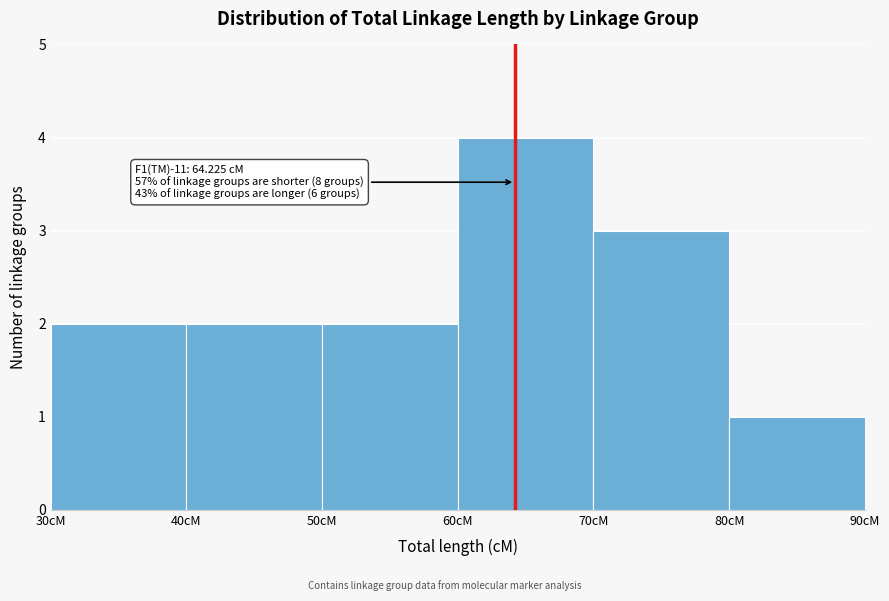

Over which range of the x-axis is the bar tallest?

60 to 70